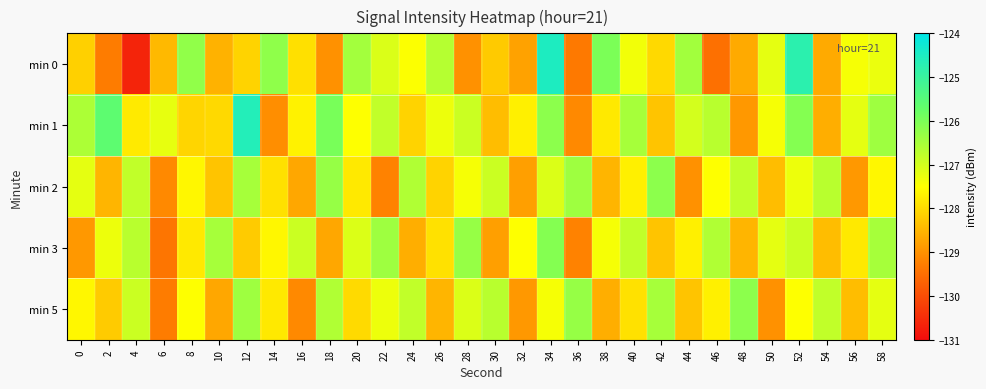

Reading left to right, list all the values displayed in this chart.

min 0: 0=-128.1	2=-129.3	4=-130.6	6=-128.4	8=-126.3	10=-128.5	12=-128.1	14=-126.2	16=-127.9	18=-129.0	20=-126.5	22=-127.1	24=-127.5	26=-126.7	28=-129.0	30=-128.2	32=-128.8	34=-124.5	36=-129.3	38=-126.0	40=-127.4	42=-128.0	44=-126.4	46=-129.5	48=-128.7	50=-127.2	52=-124.8	54=-128.7	56=-127.4	58=-127.3
min 1: 0=-126.6	2=-125.6	4=-127.8	6=-127.2	8=-128.1	10=-128.0	12=-124.6	14=-129.0	16=-127.7	18=-126.0	20=-127.5	22=-126.8	24=-128.1	26=-127.3	28=-126.9	30=-128.4	32=-127.7	34=-126.2	36=-129.1	38=-127.8	40=-126.5	42=-128.3	44=-127.0	46=-126.7	48=-128.9	50=-127.4	52=-126.1	54=-128.6	56=-127.2	58=-126.4
min 2: 0=-127.2	2=-128.5	4=-126.8	6=-129.1	8=-127.6	10=-128.3	12=-126.5	14=-127.9	16=-128.7	18=-126.3	20=-127.8	22=-129.2	24=-126.6	26=-128.1	28=-127.4	30=-126.9	32=-128.8	34=-127.1	36=-126.4	38=-128.5	40=-127.7	42=-126.2	44=-129.0	46=-127.5	48=-126.8	50=-128.4	52=-127.3	54=-126.7	56=-128.9	58=-127.6
min 3: 0=-128.9	2=-127.3	4=-126.7	6=-129.4	8=-127.8	10=-126.5	12=-128.2	14=-127.6	16=-126.9	18=-128.7	20=-127.1	22=-126.4	24=-128.6	26=-127.9	28=-126.3	30=-128.8	32=-127.5	34=-126.1	36=-129.2	38=-127.4	40=-126.8	42=-128.3	44=-127.7	46=-126.6	48=-128.5	50=-127.2	52=-126.9	54=-128.4	56=-127.8	58=-126.5
min 5: 0=-127.6	2=-128.2	4=-126.9	6=-129.3	8=-127.5	10=-128.7	12=-126.4	14=-127.8	16=-129.1	18=-126.6	20=-128.0	22=-127.3	24=-126.8	26=-128.5	28=-127.1	30=-126.7	32=-128.9	34=-127.4	36=-126.3	38=-128.6	40=-127.9	42=-126.5	44=-128.3	46=-127.7	48=-126.2	50=-129.0	52=-127.5	54=-126.8	56=-128.4	58=-127.2